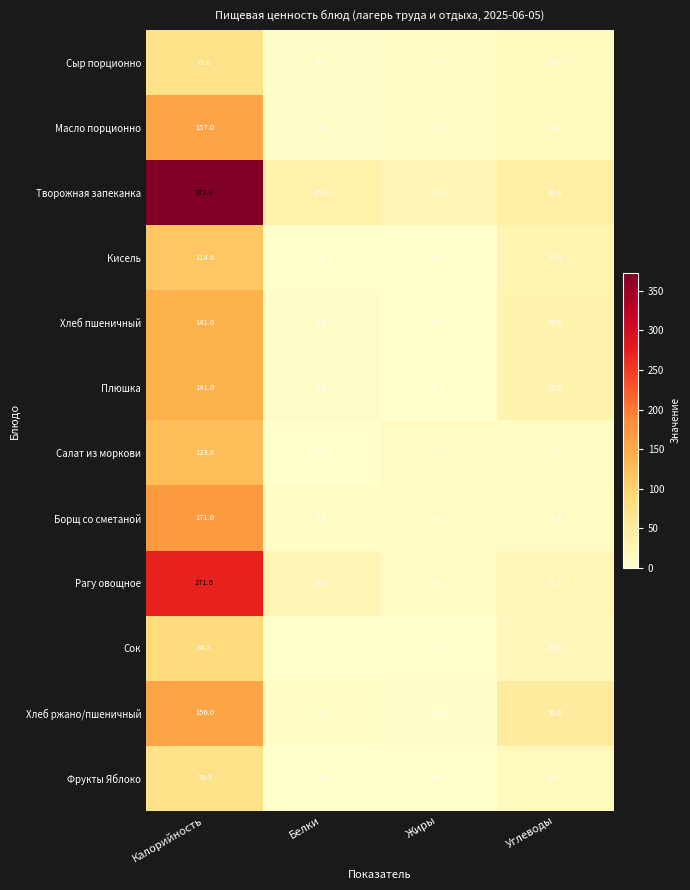

Is it true that Борщ со сметаной equals 11.6 at Углеводы?

True